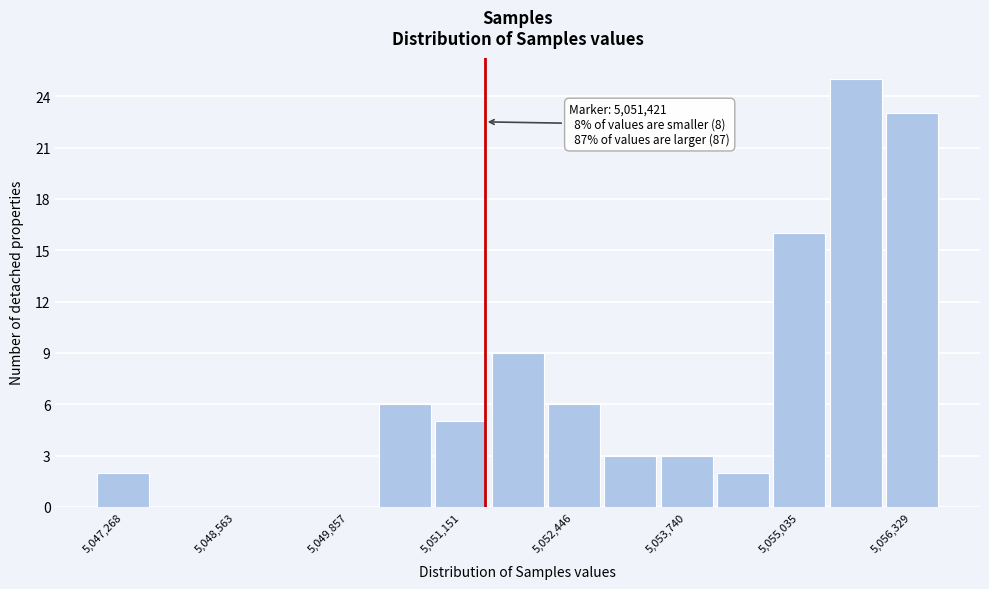

Read against the x-axis, roughly where is the centre of the tallest bar?

5055600